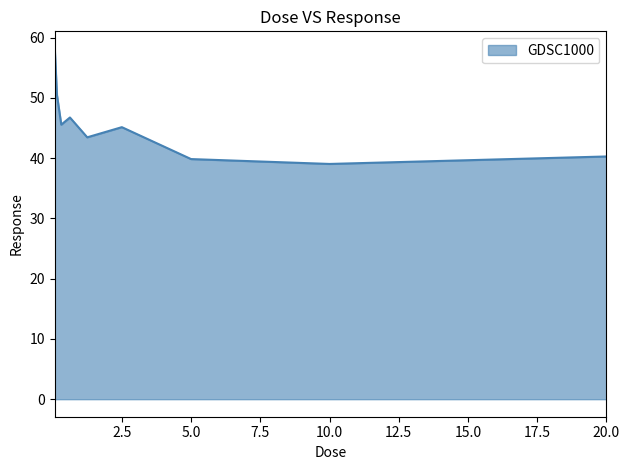

How many lines are shown in the chart?

1